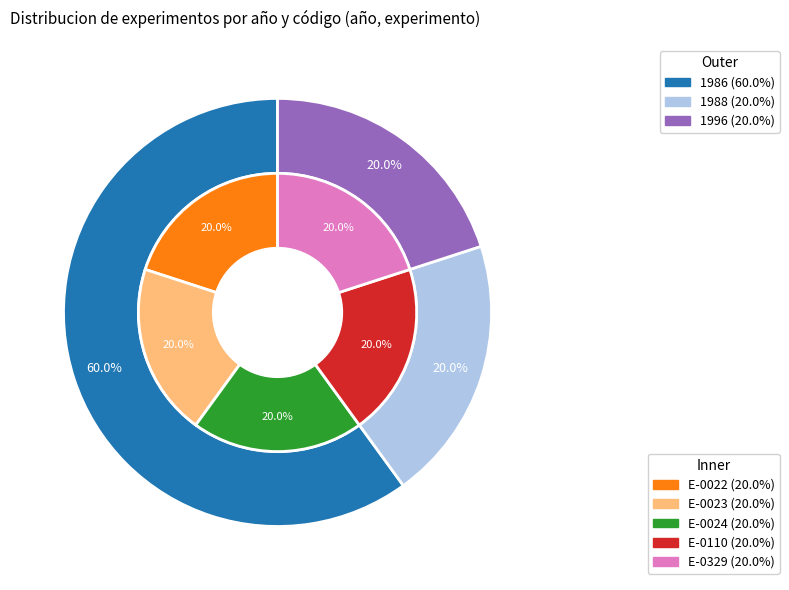

What percentage is the E-0024 slice, to the nearest percent?

20%